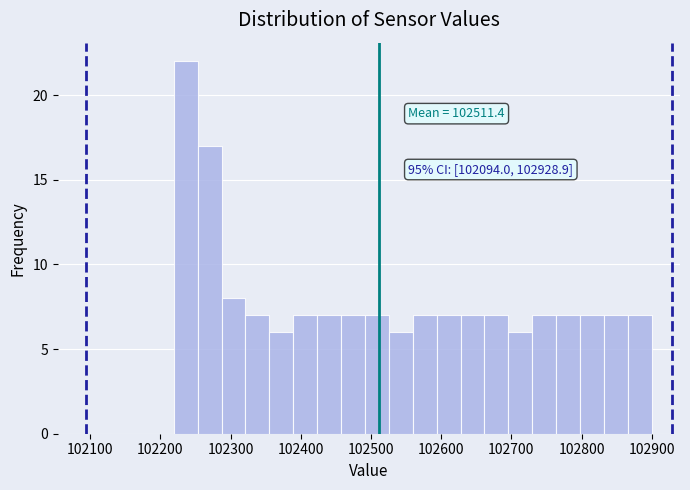

Around what value on the x-axis is the tallest bar? Give the approximate position of its centre, as read against the axis.

102240